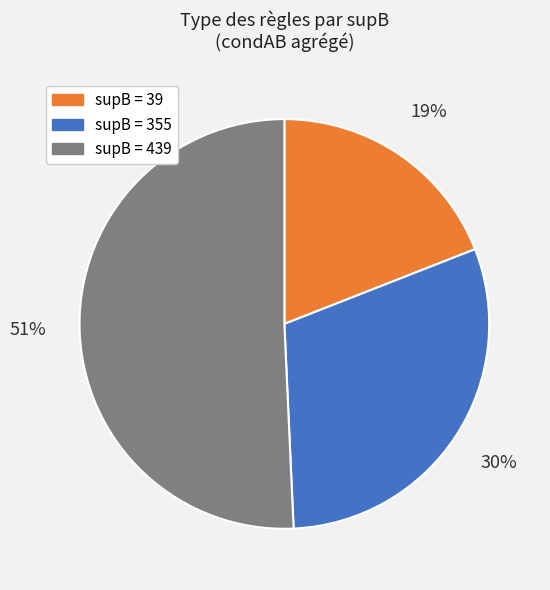

Is the sum of supB = 439 and supB = 355 greater than half?

Yes